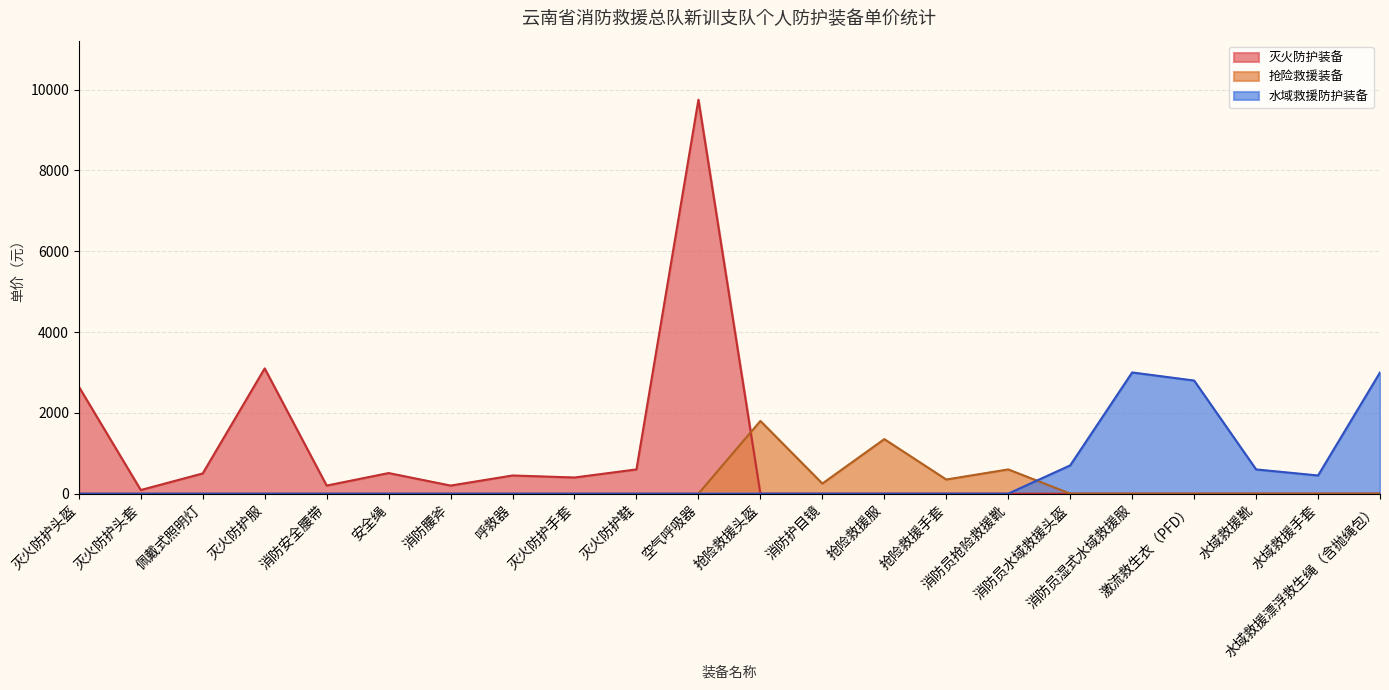

Rank the categories by value from highest to lowest.

空气呼吸器, 灭火防护服, 消防员湿式水域救援服, 水域救援漂浮救生绳（含抛绳包）, 激流救生衣（PFD）, 灭火防护头盔, 抢险救援头盔, 抢险救援服, 消防员水域救援头盔, 灭火防护鞋, 消防员抢险救援靴, 水域救援靴, 安全绳, 佩戴式照明灯, 呼救器, 水域救援手套, 灭火防护手套, 抢险救援手套, 消防护目镜, 消防安全腰带, 消防腰斧, 灭火防护头套